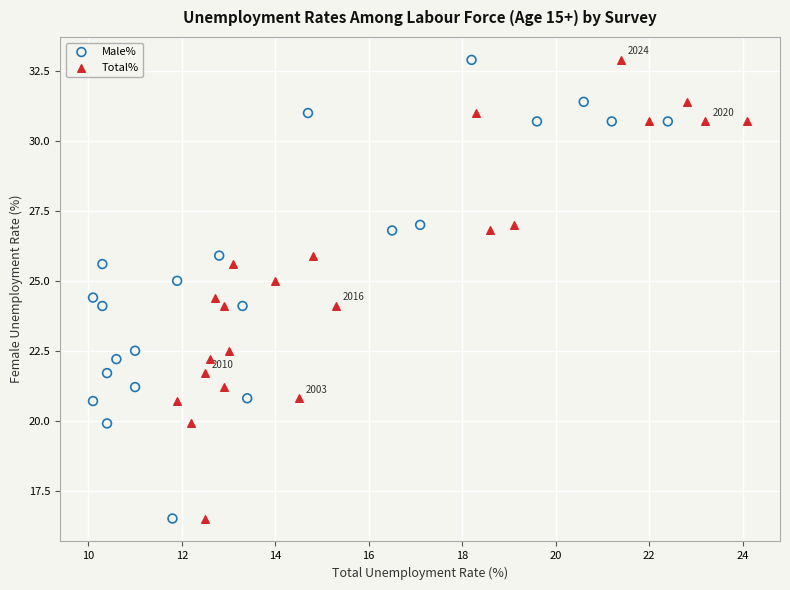

What are all the series names shown in the legend?

Male%, Total%